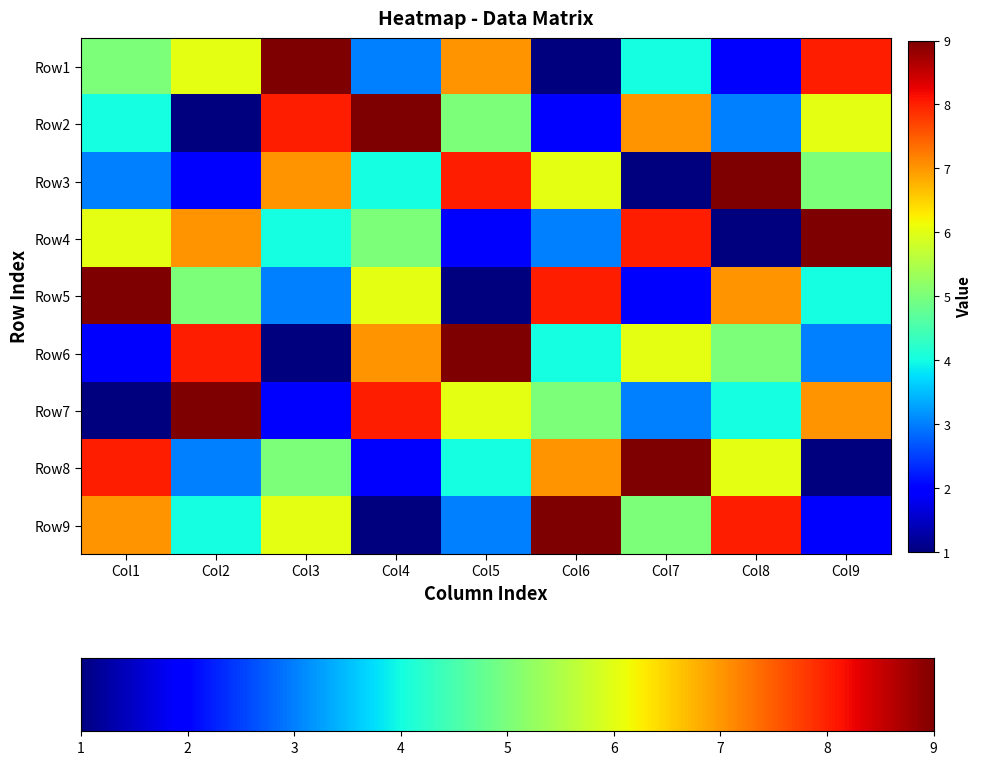

What is the total value across all series at Col5?

45